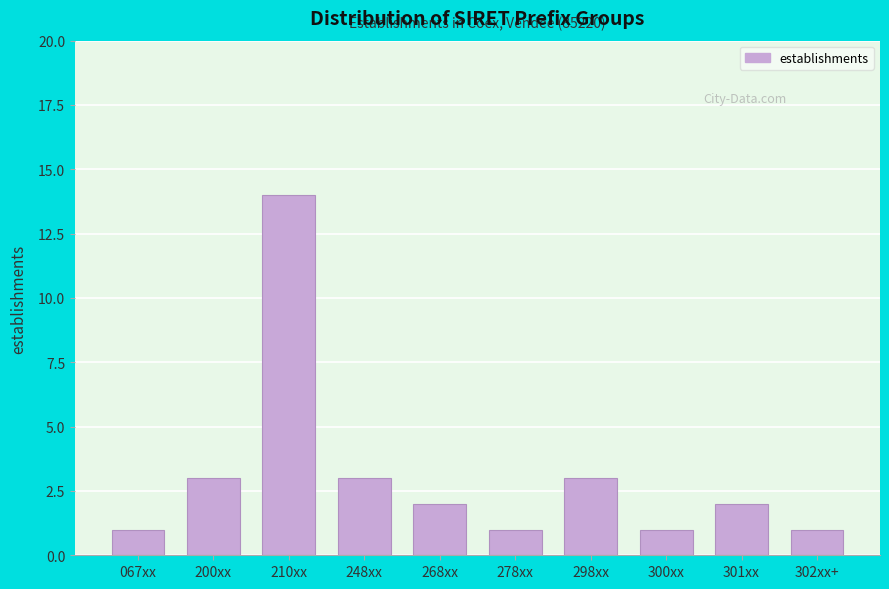

Reading left to right, transcribe all the data shown in this chart.

067xx=1	200xx=3	210xx=14	248xx=3	268xx=2	278xx=1	298xx=3	300xx=1	301xx=2	302xx+=1